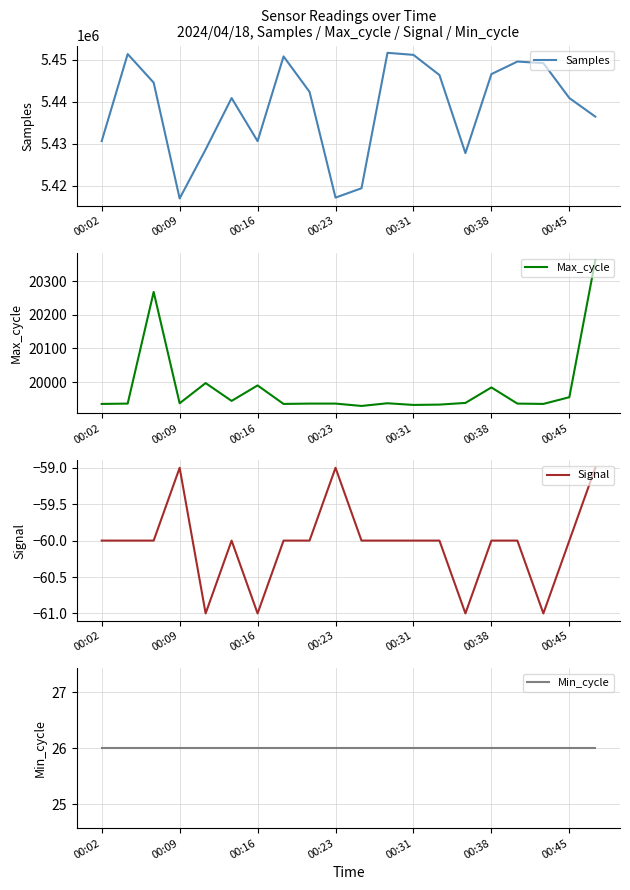

What is the sum of all Signal values?

-1201